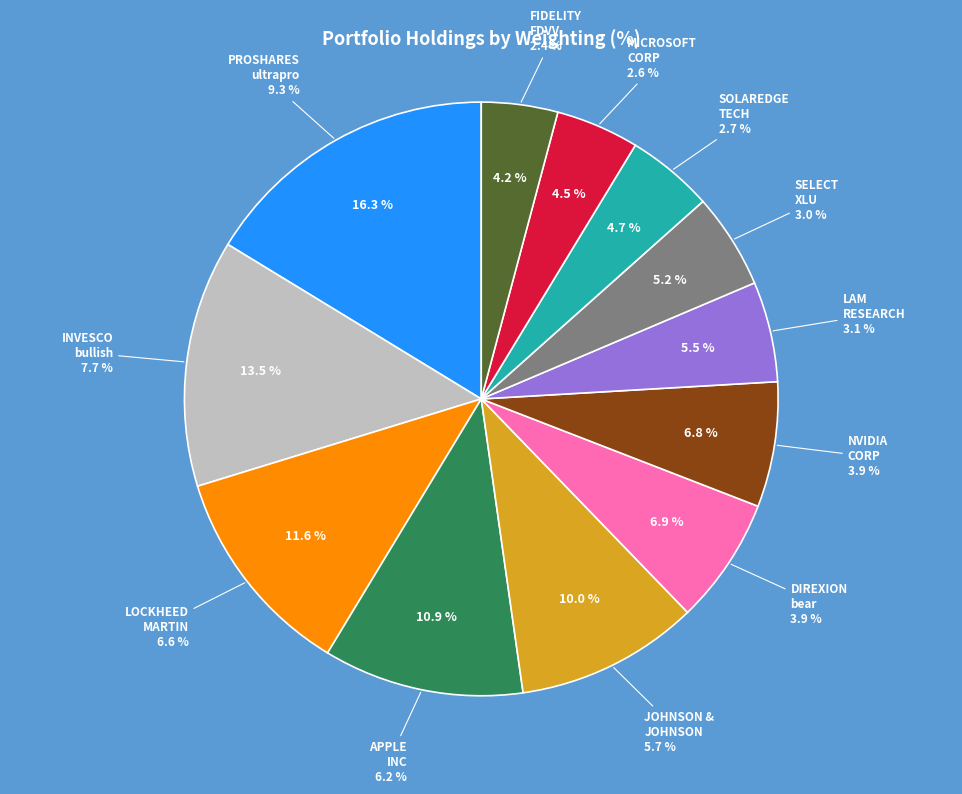

How many segments does this pie chart have?

12